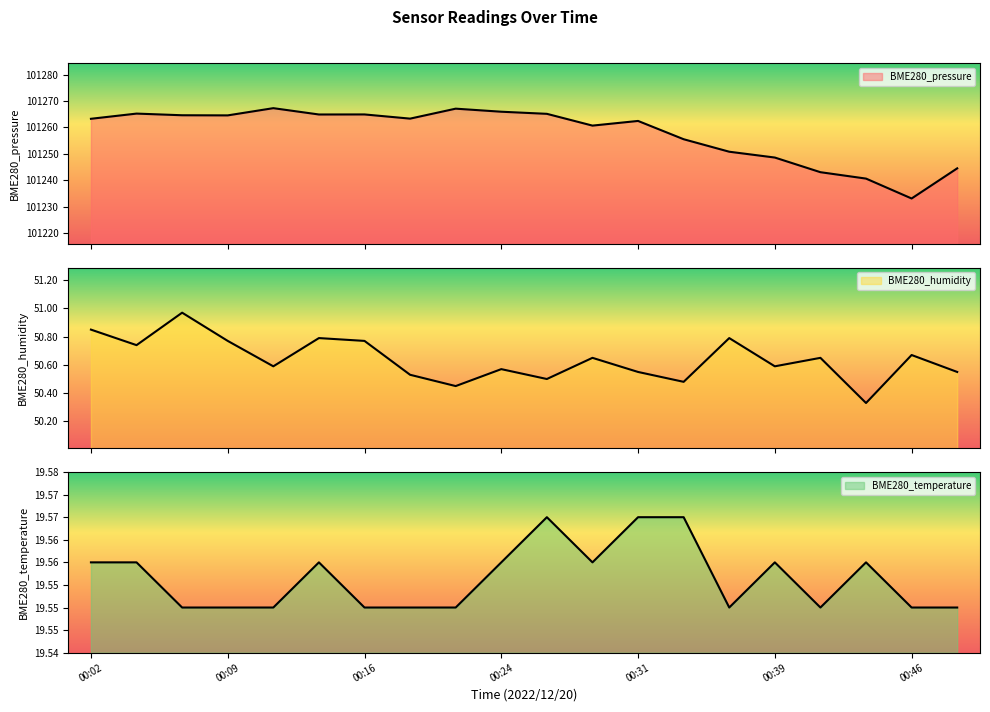

Is the value of BME280_pressure at 00:02 greater than the value of BME280_temperature at 00:21?

Yes